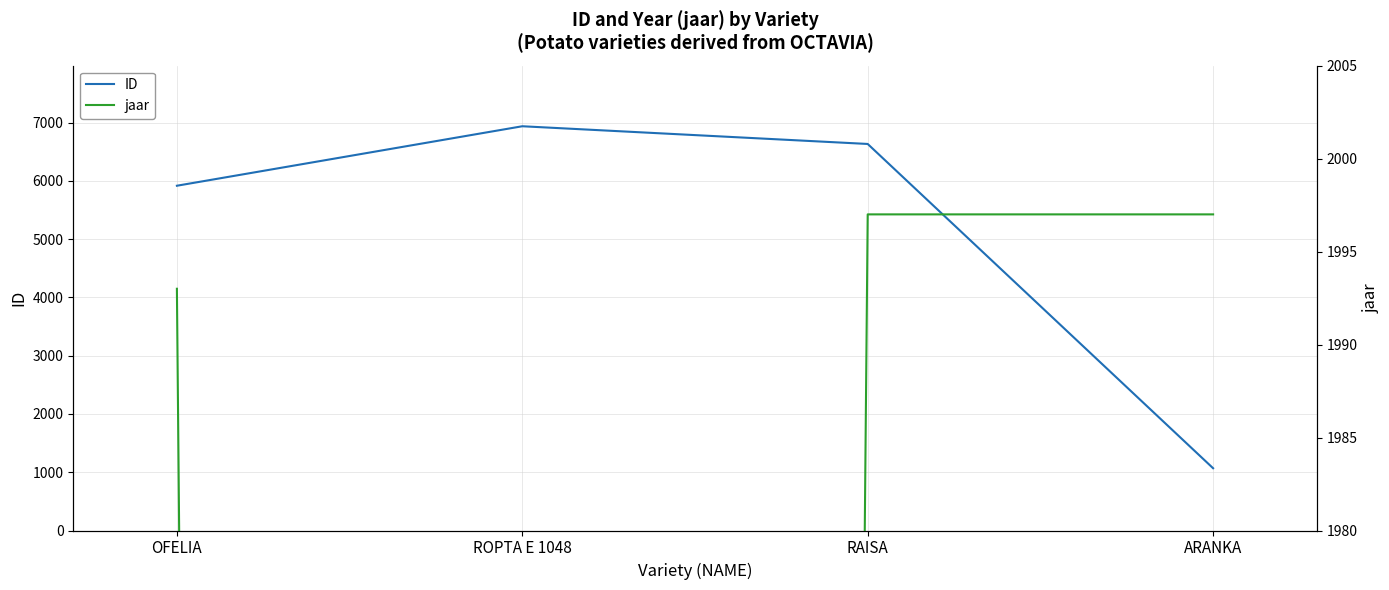

List the series in order of their overall mean, highest first.

ID, jaar